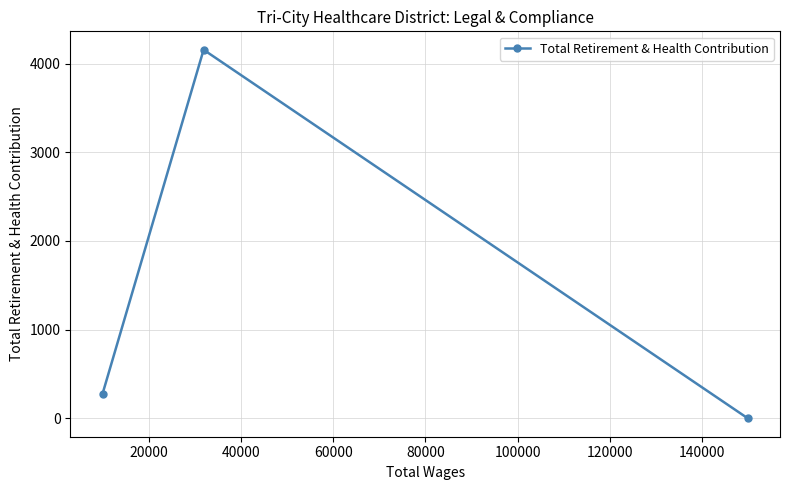

What is the difference between the maximum and minimum values?

4157